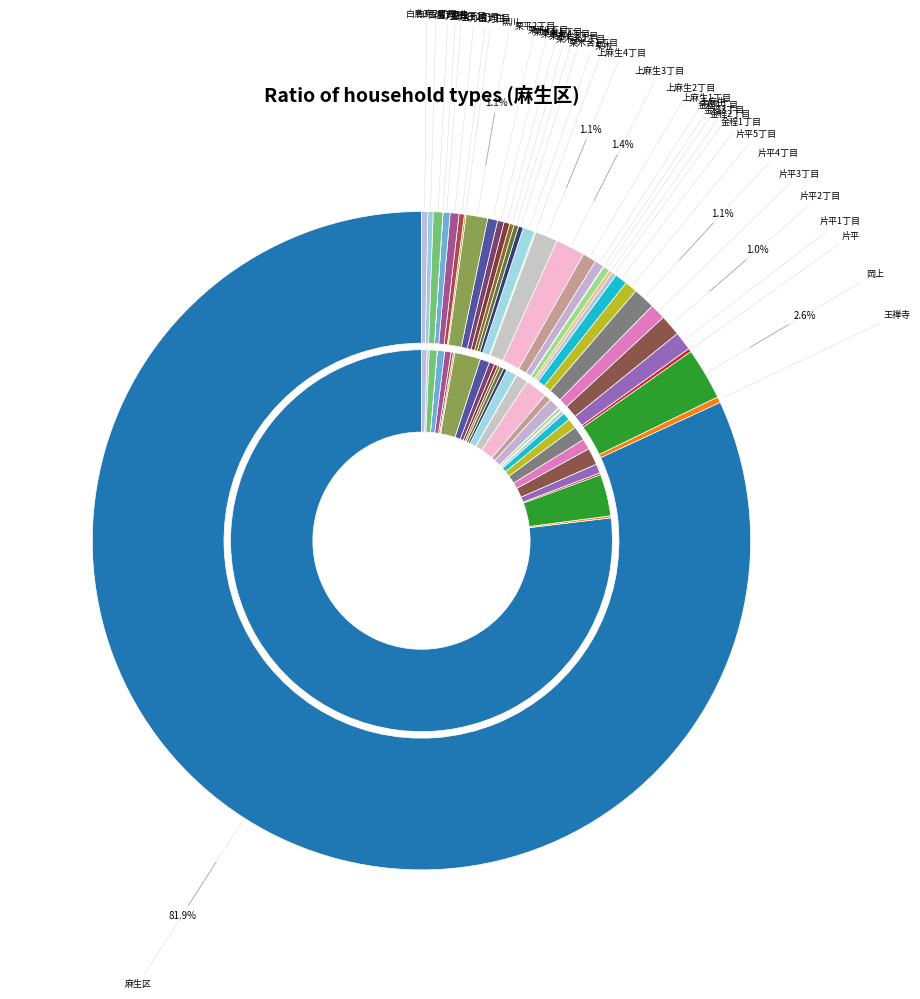

What is the largest slice in the pie chart?

麻生区